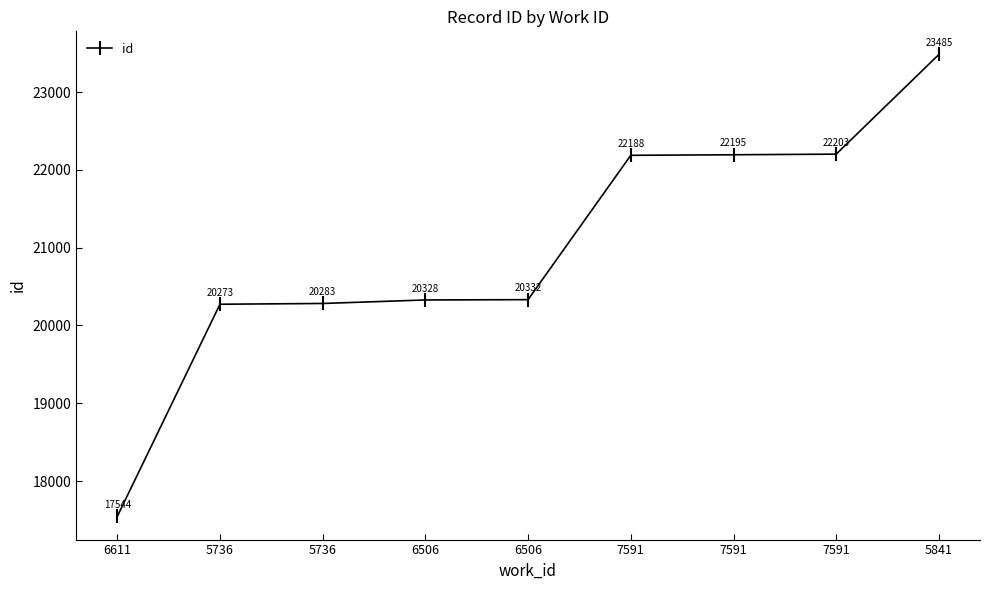

How many lines are shown in the chart?

1